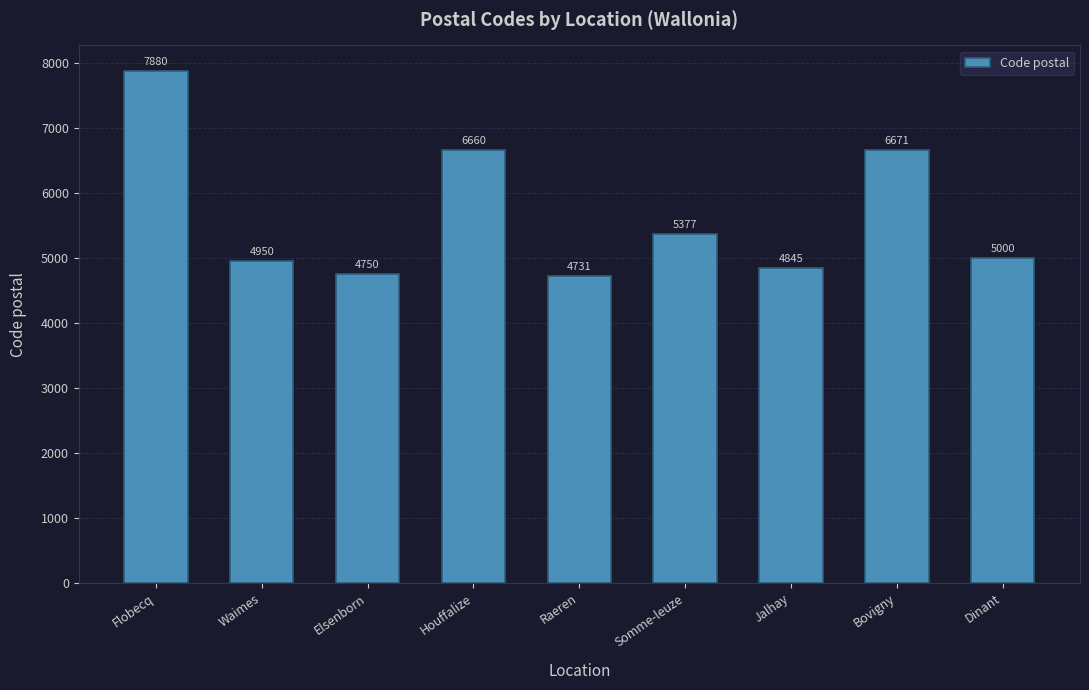

What is the sum of the values at Jalhay and Flobecq?

12725